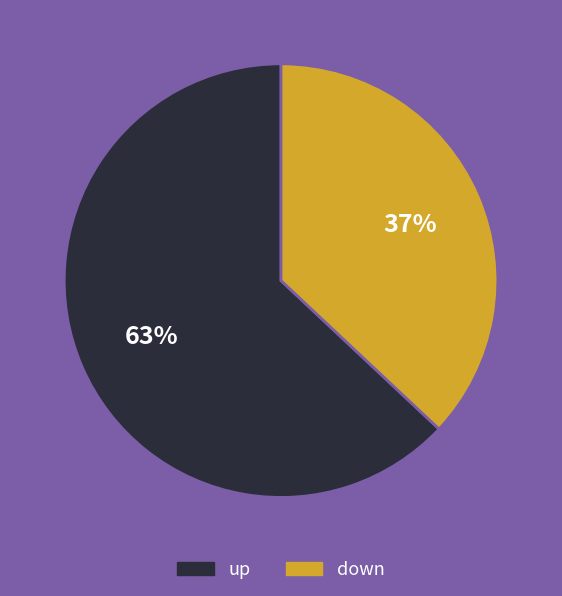

What is the ratio of the value at down to the value at up?

0.6